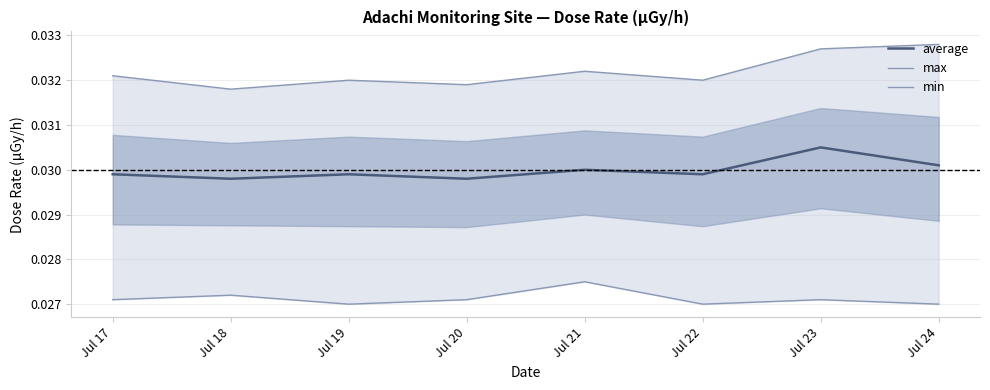

At Jul 21, list the series in order from smallest to largest.

min, average, max